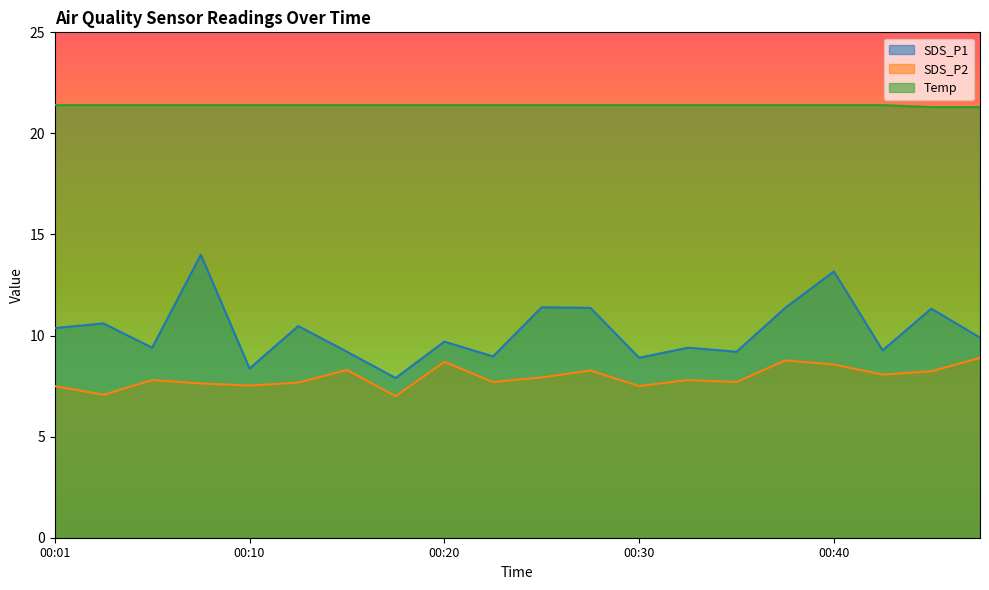

What is the difference between the highest and lowest values at 00:35?

13.7